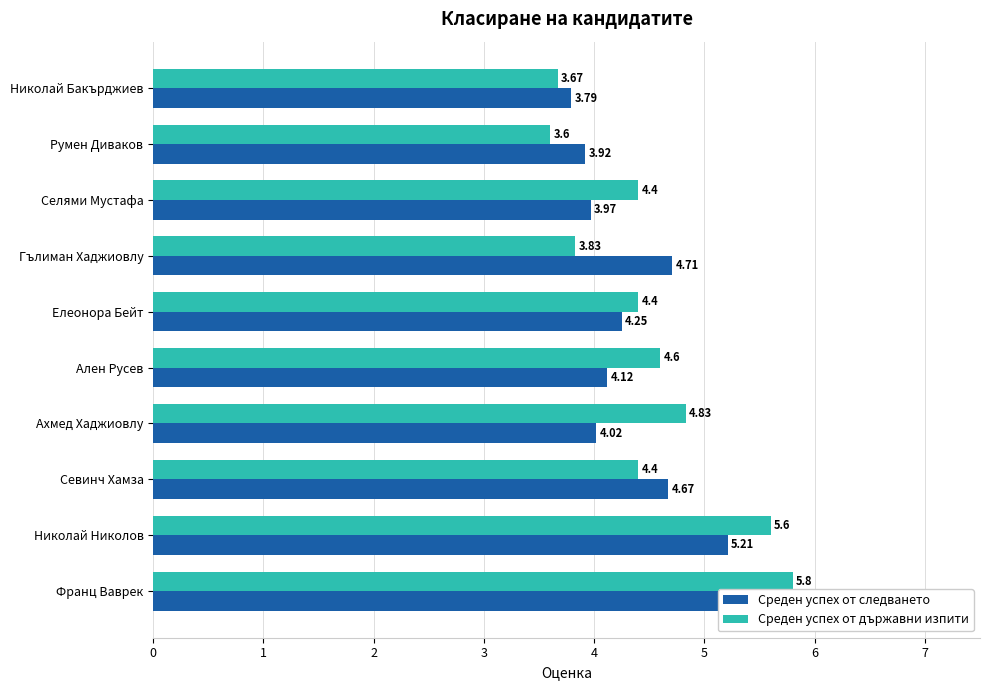

What is the average value of the Среден успех от следването series?

4.4